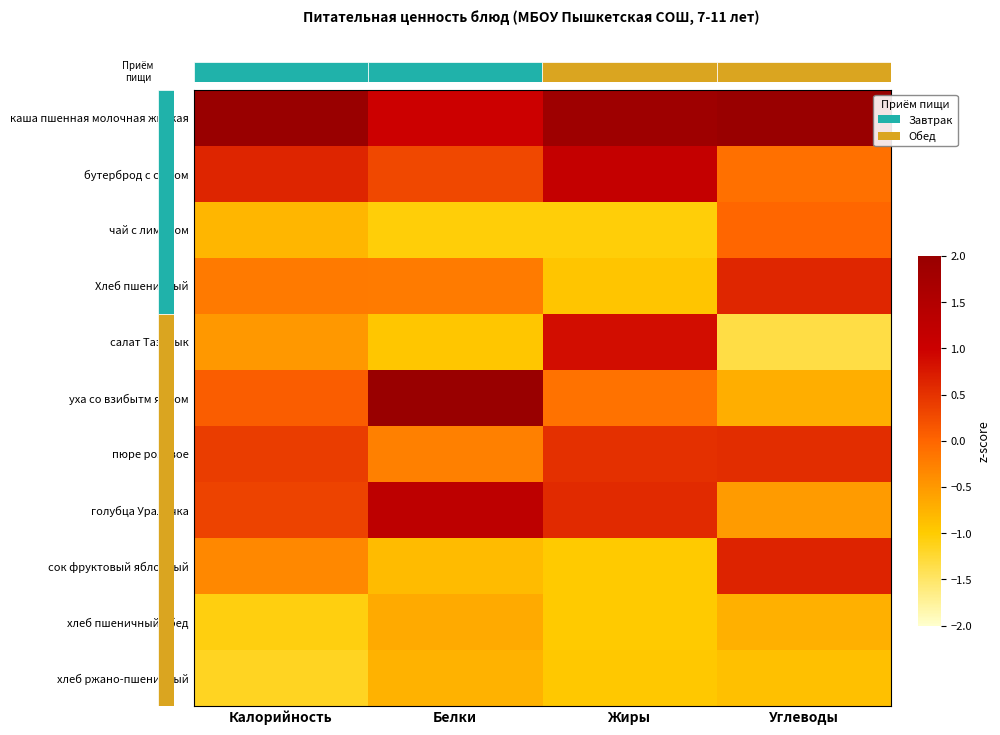

Between Белки and Углеводы, which series saw the biggest shift?

уха со взибытм яйцом